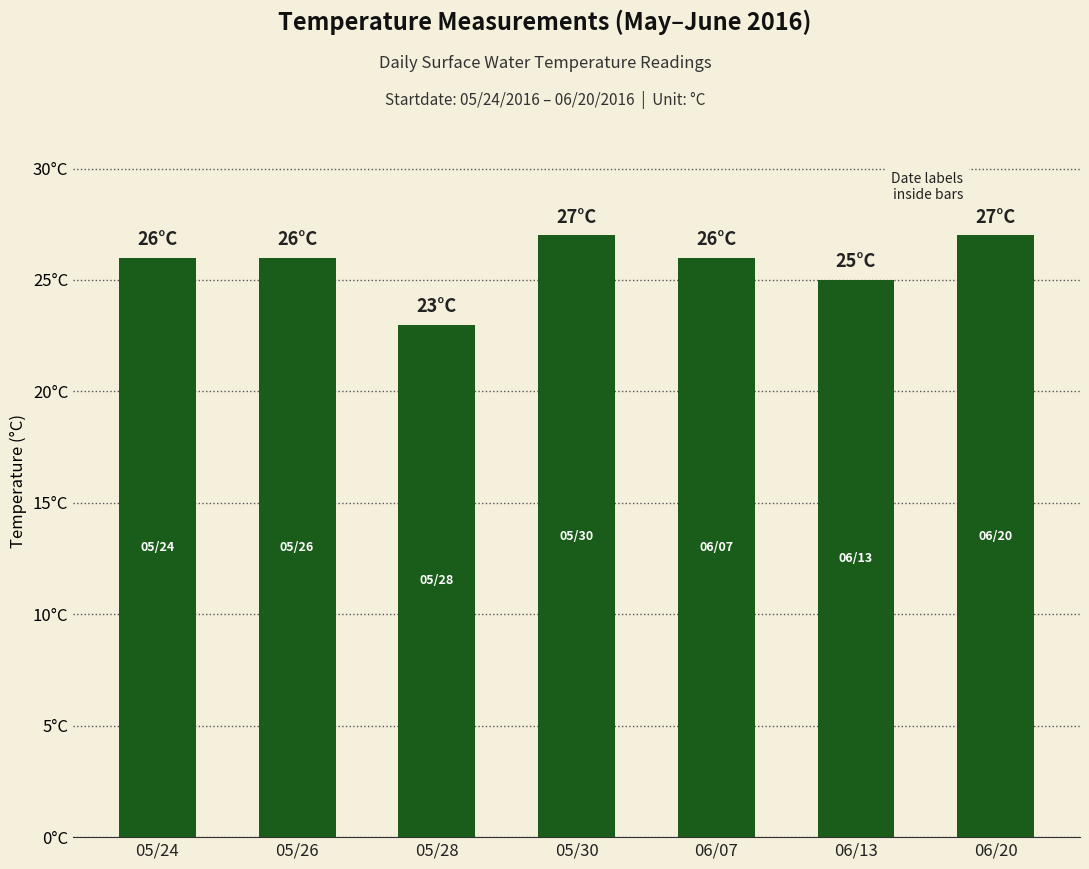

What is the label of the 3rd bar from the right?

06/07